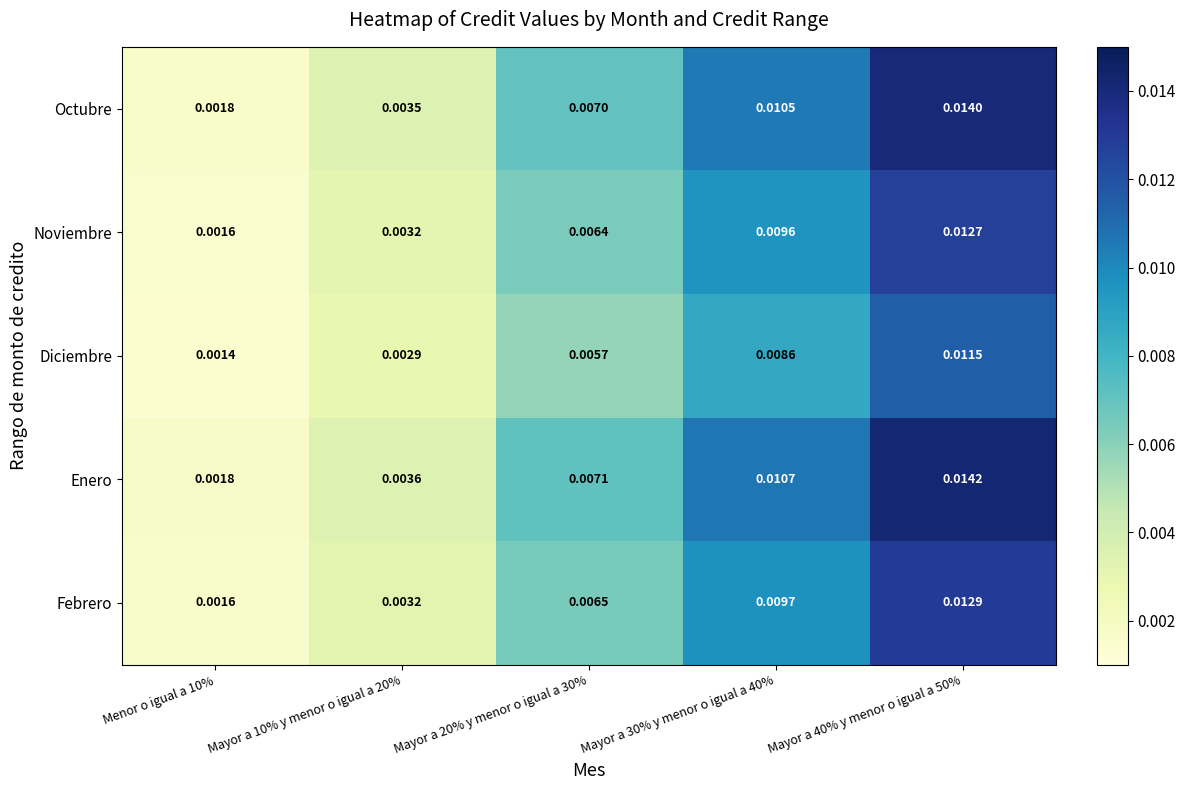

List the series in order of their peak value, highest first.

Enero, Octubre, Febrero, Noviembre, Diciembre